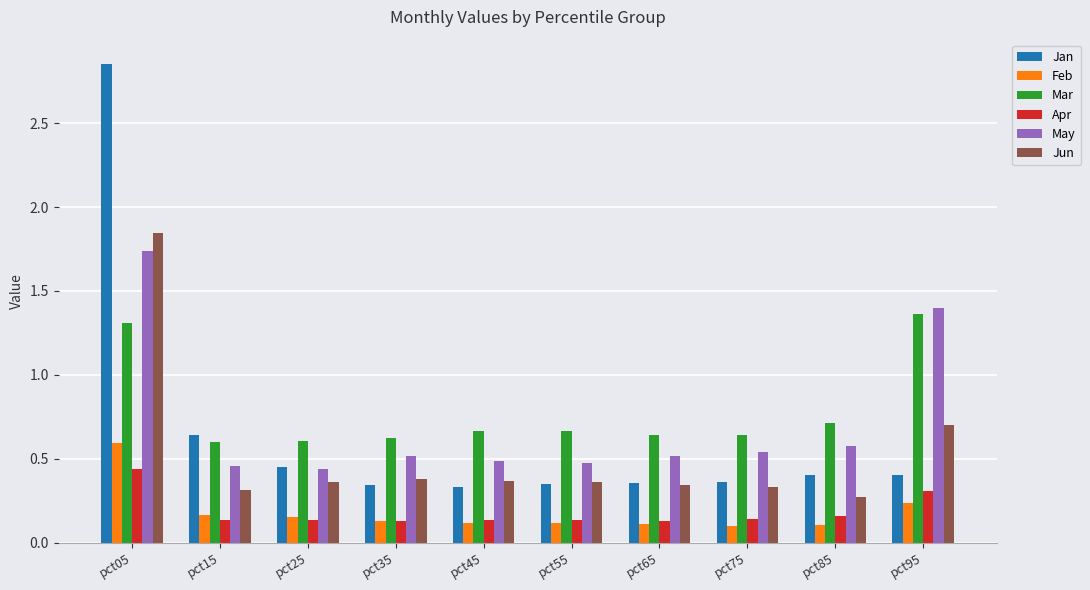

What is the difference between the maximum and second lowest values in the Jan series?

2.5